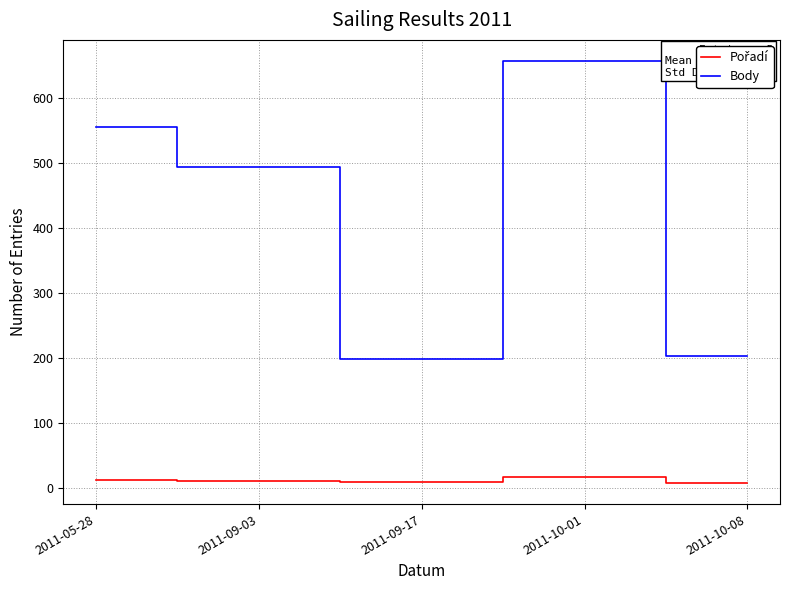

Which label corresponds to the largest value in the chart?

2011-10-01